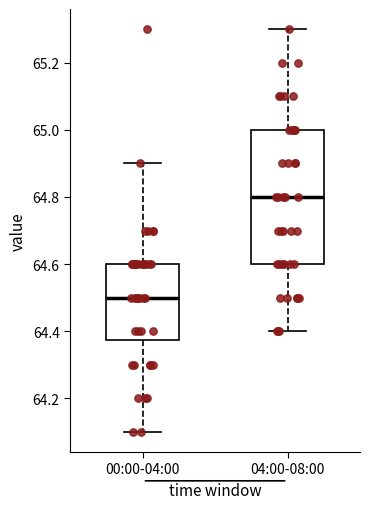

Where does the median line of the box for 04:00-08:00 sit on the y-axis? The values are not printed on the chart, so give them approximately, as read against the axis.

64.80